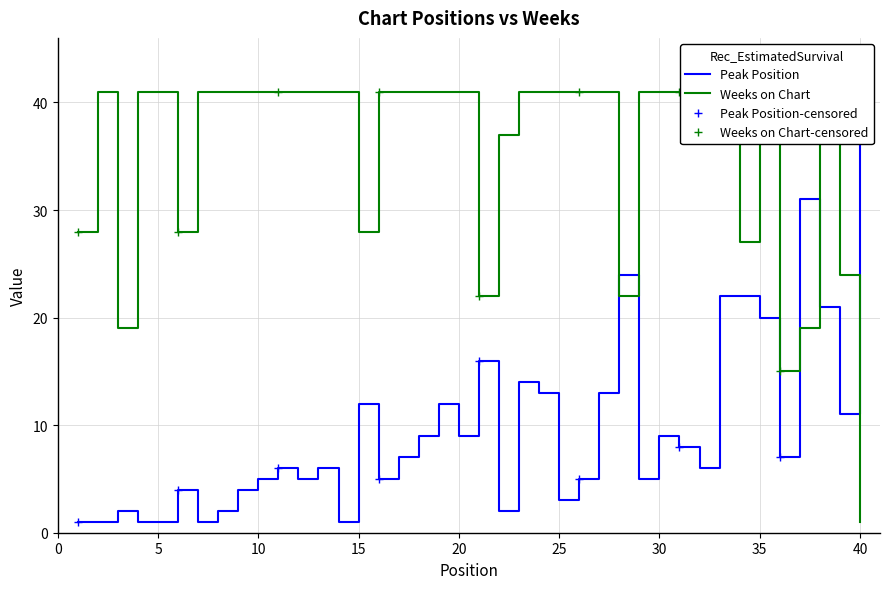

What is the difference between the second highest and minimum values in the Peak Position series?

30